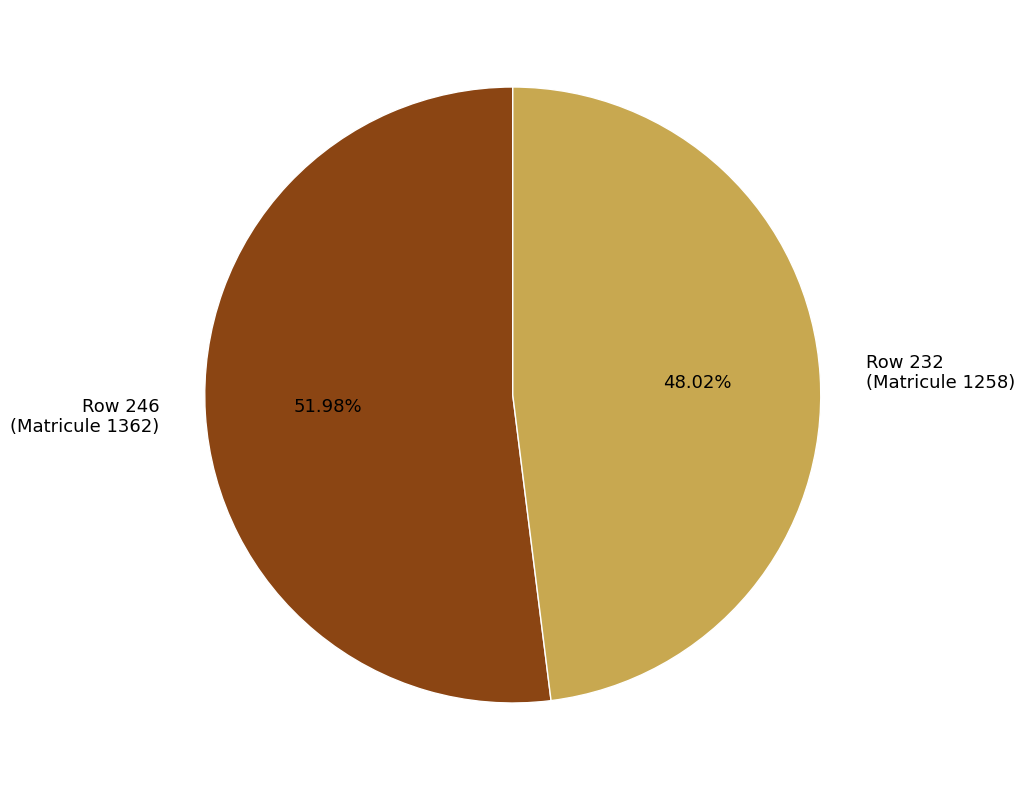

Is there a majority slice in this chart?

Yes